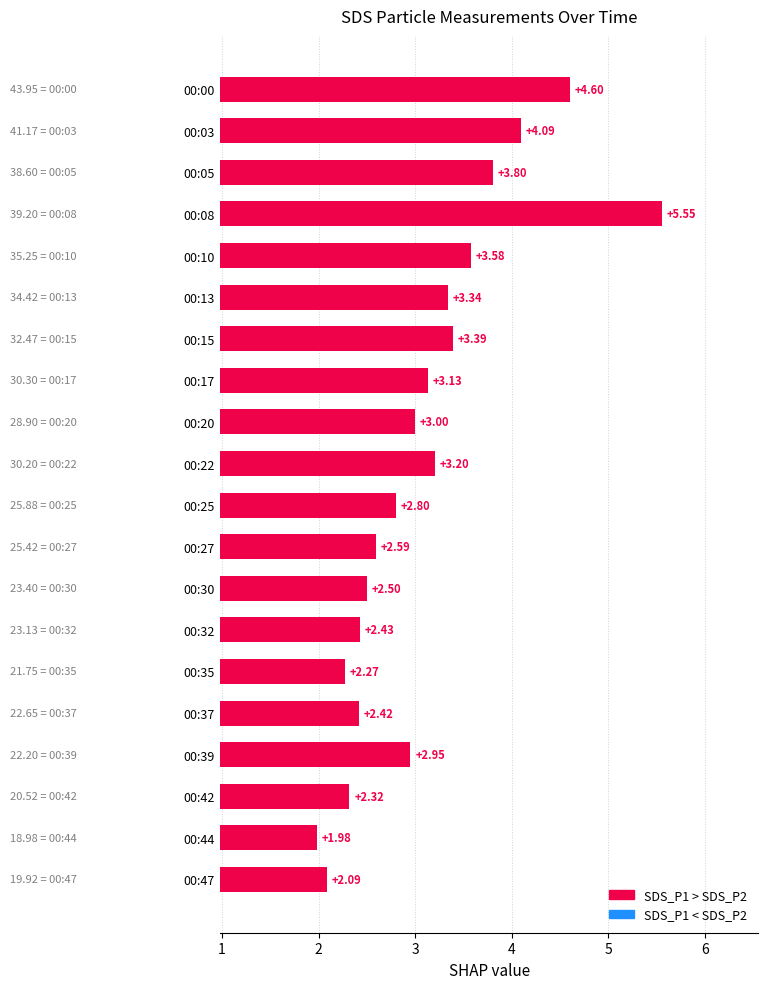

List the labels in order of value, largest first.

00:08, 00:00, 00:03, 00:05, 00:10, 00:15, 00:13, 00:22, 00:17, 00:20, 00:39, 00:25, 00:27, 00:30, 00:32, 00:37, 00:42, 00:35, 00:47, 00:44